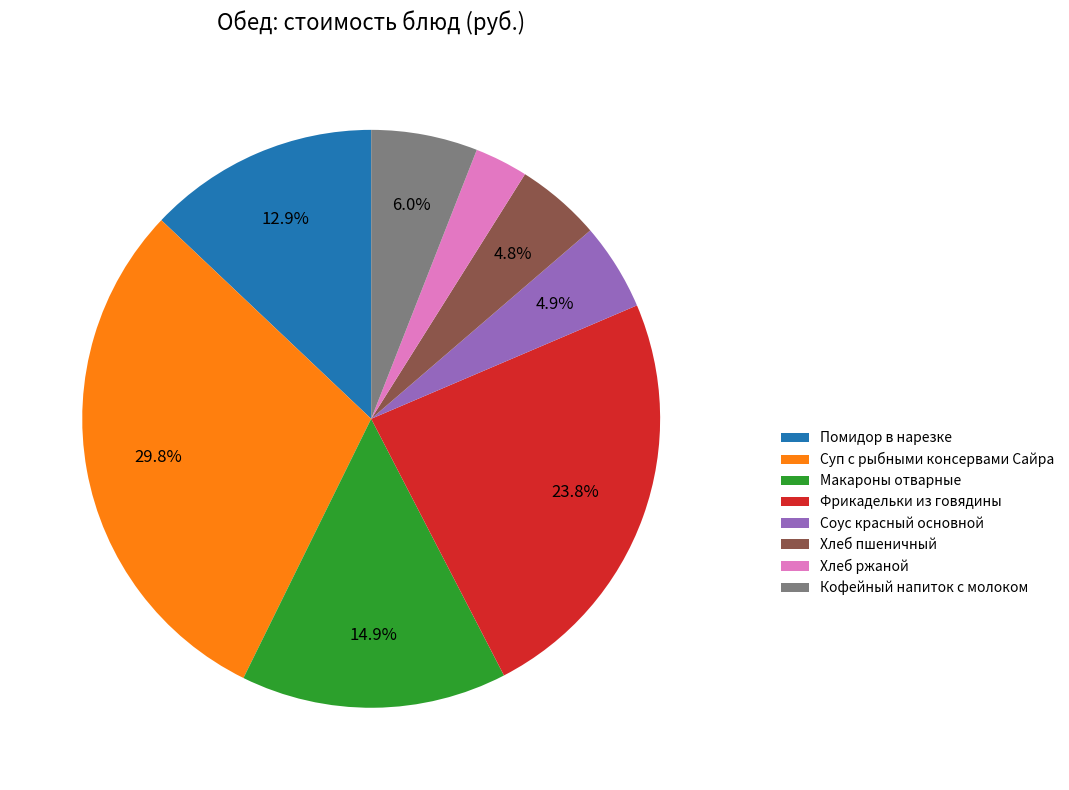

Is it true that Помидор в нарезке is 5% of the pie?

False